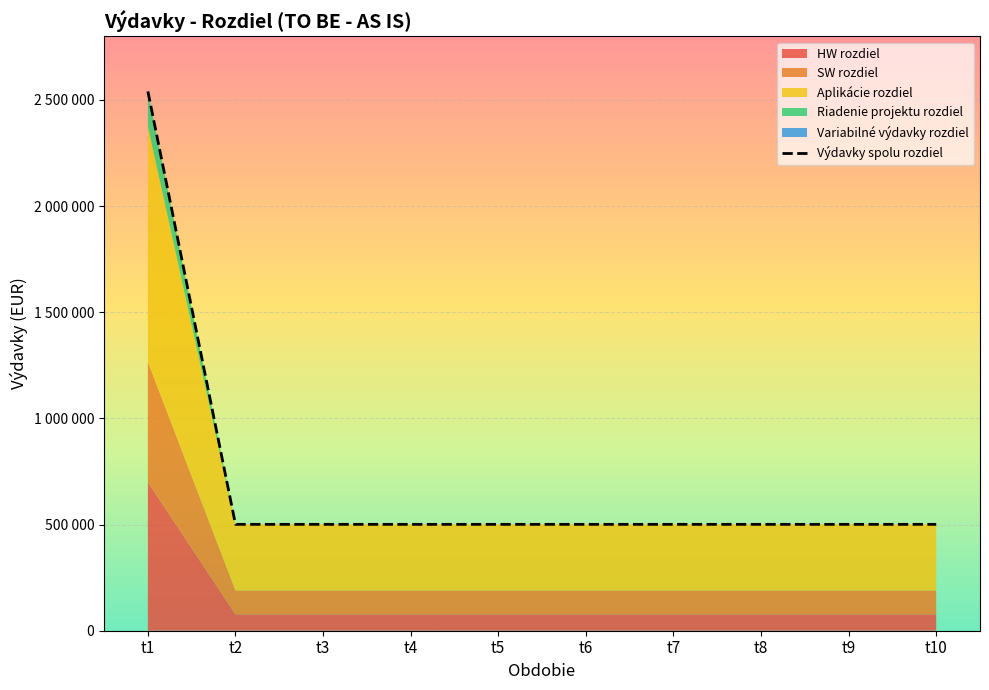

At how many categories does at least one series exceed 265095?

10